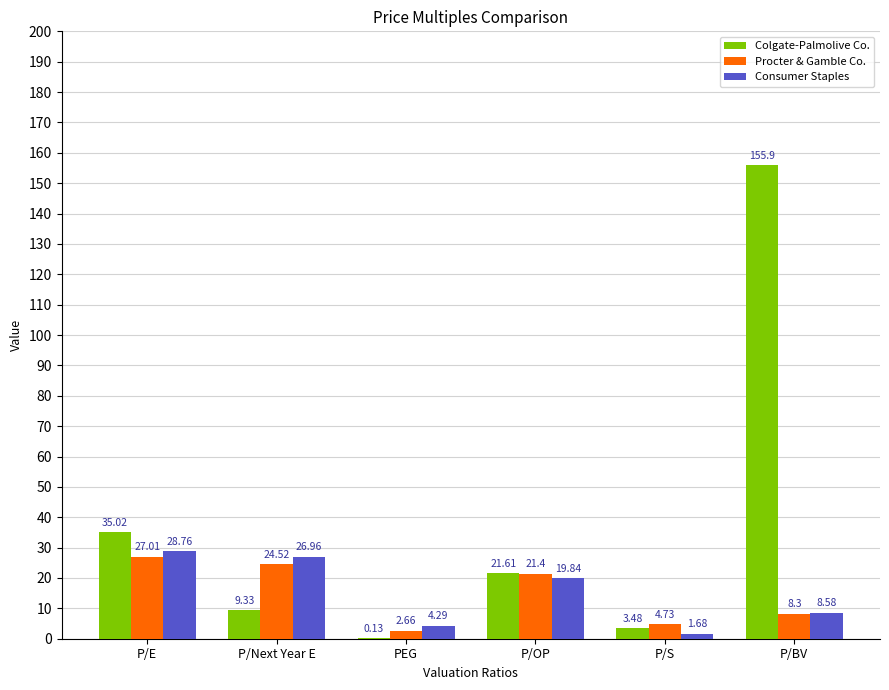

Where is Colgate-Palmolive Co. nearest to the value 78?

P/E